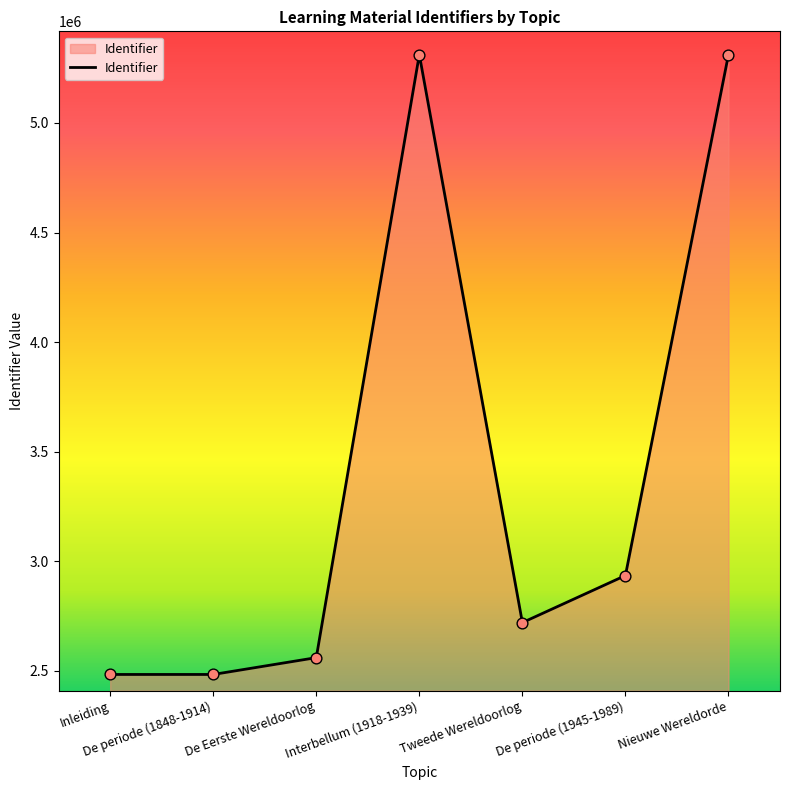

Which has a higher value, De periode (1848-1914) or De periode (1945-1989)?

De periode (1945-1989)